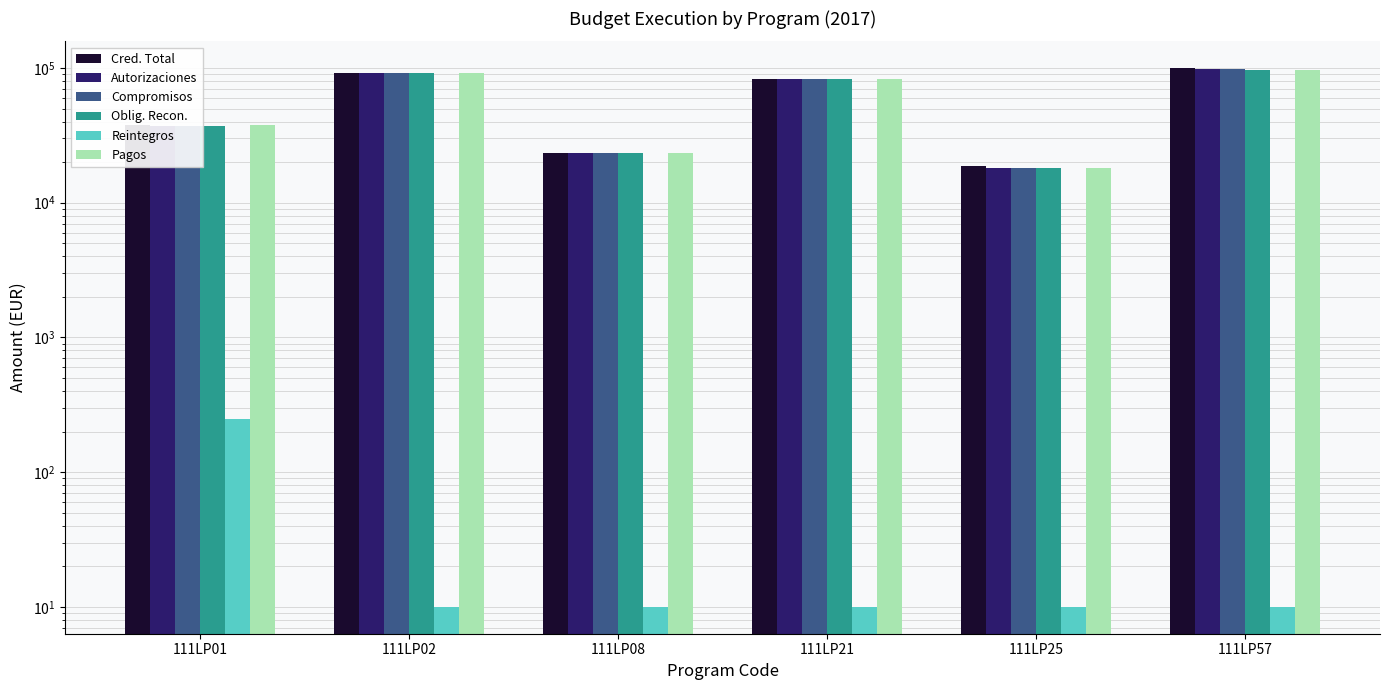

How many data points does each series have?

6